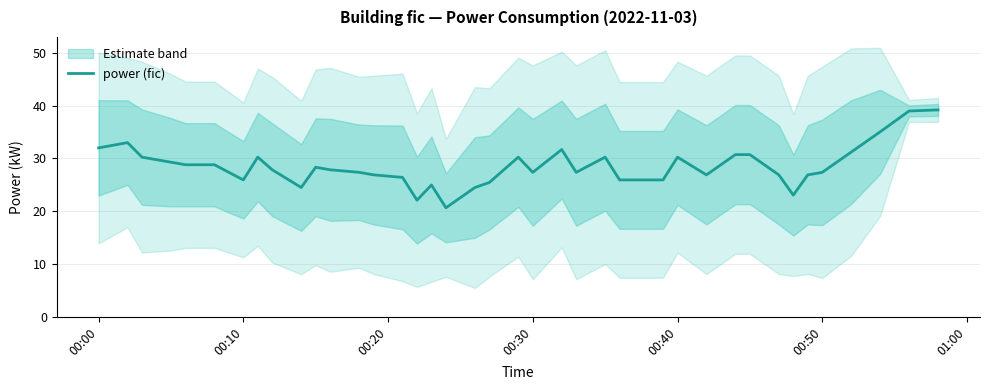

How many lines are shown in the chart?

1